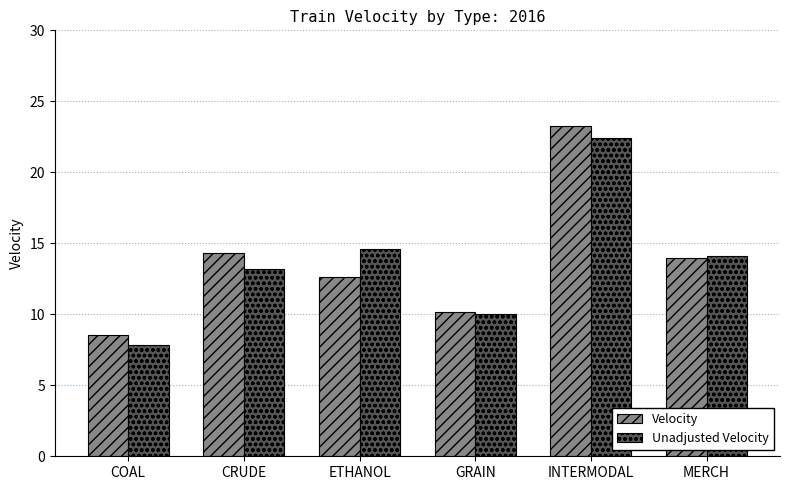

At which label does Velocity first exceed 14?

CRUDE